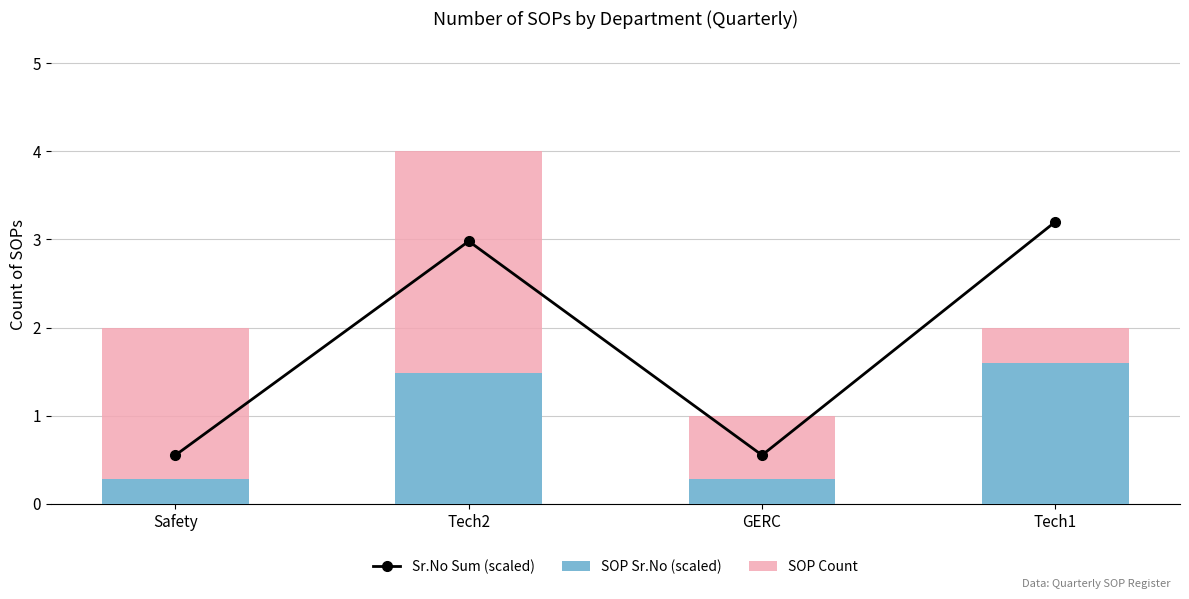

Which category has the highest value across all series?

Tech2